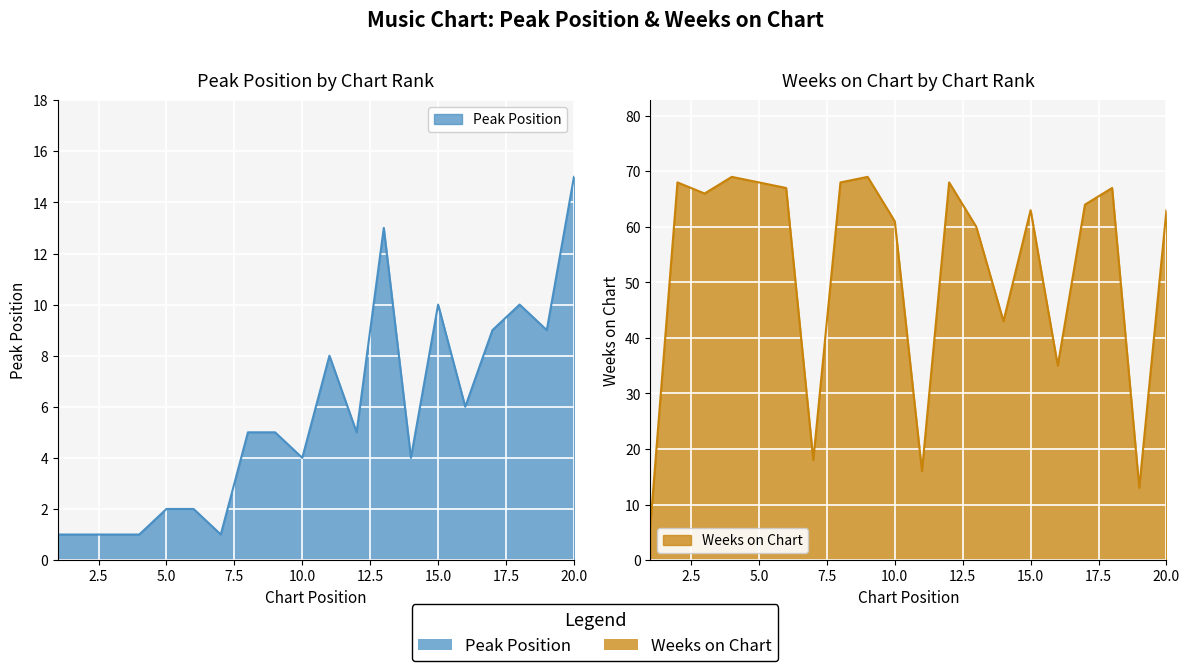

What is the total value across all series at 19?

22